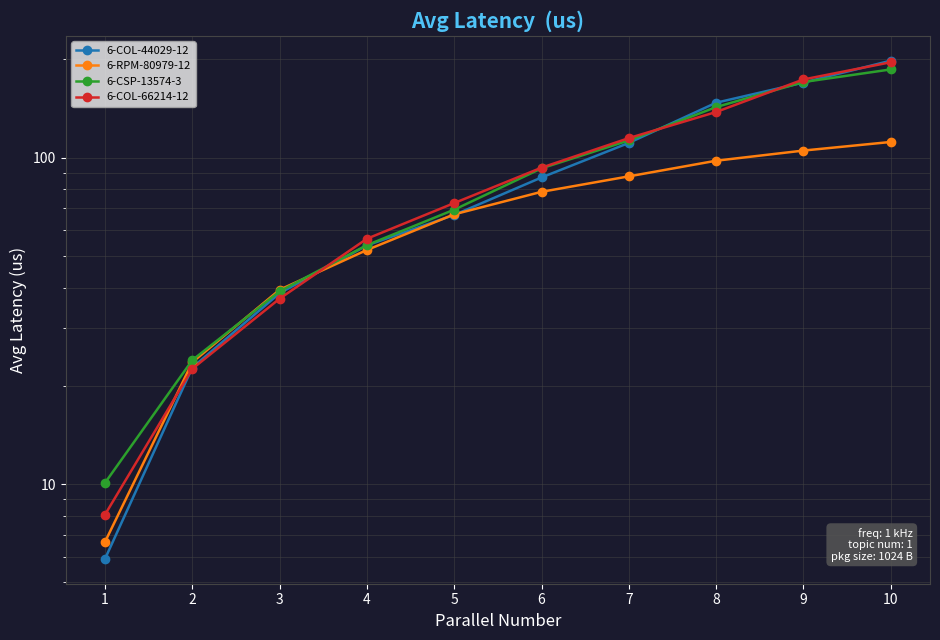

What is the value of the 6-RPM-80979-12 point at the 5th from the left?

67.0